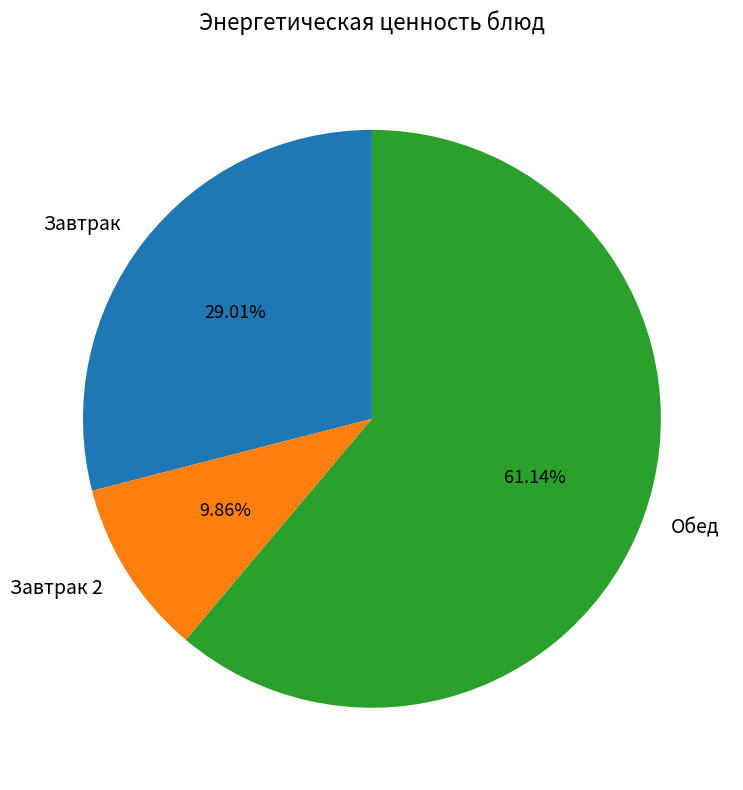

Count the number of slices in the pie.

3